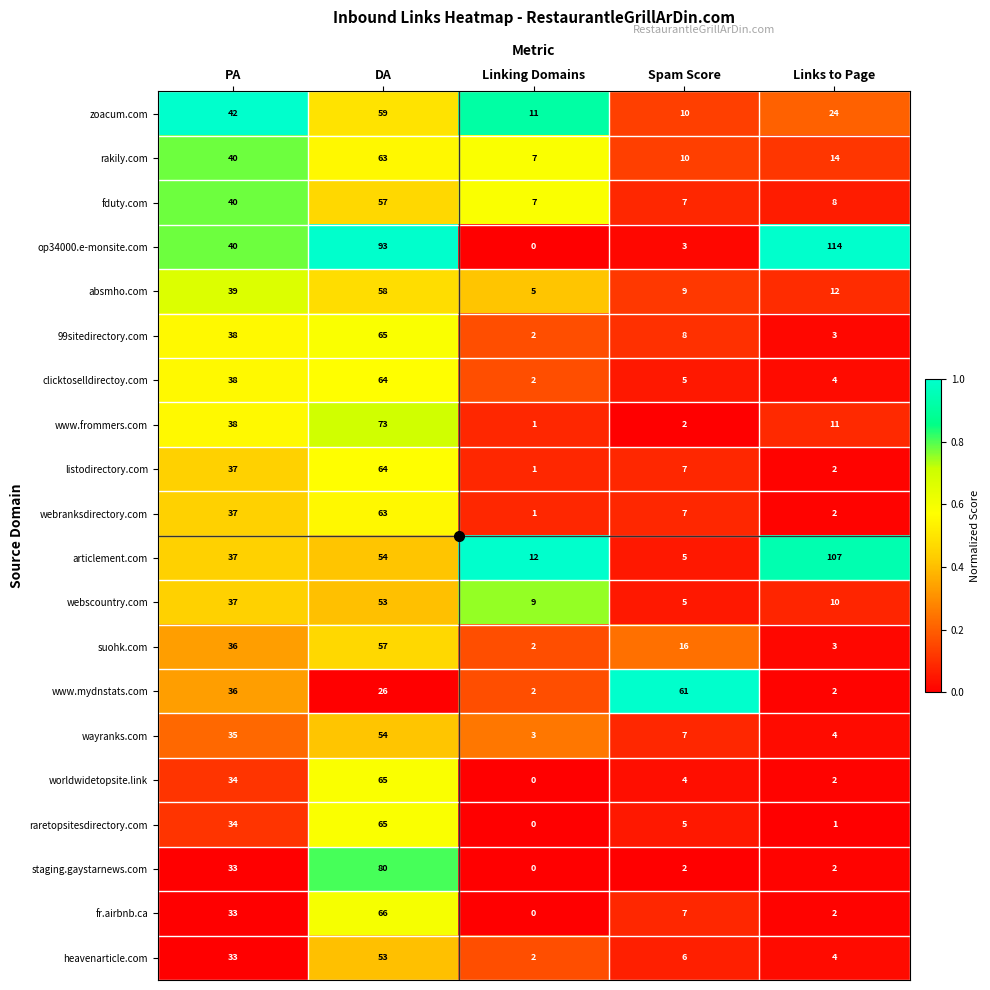

Which series has the widest spread of values?

op34000.e-monsite.com